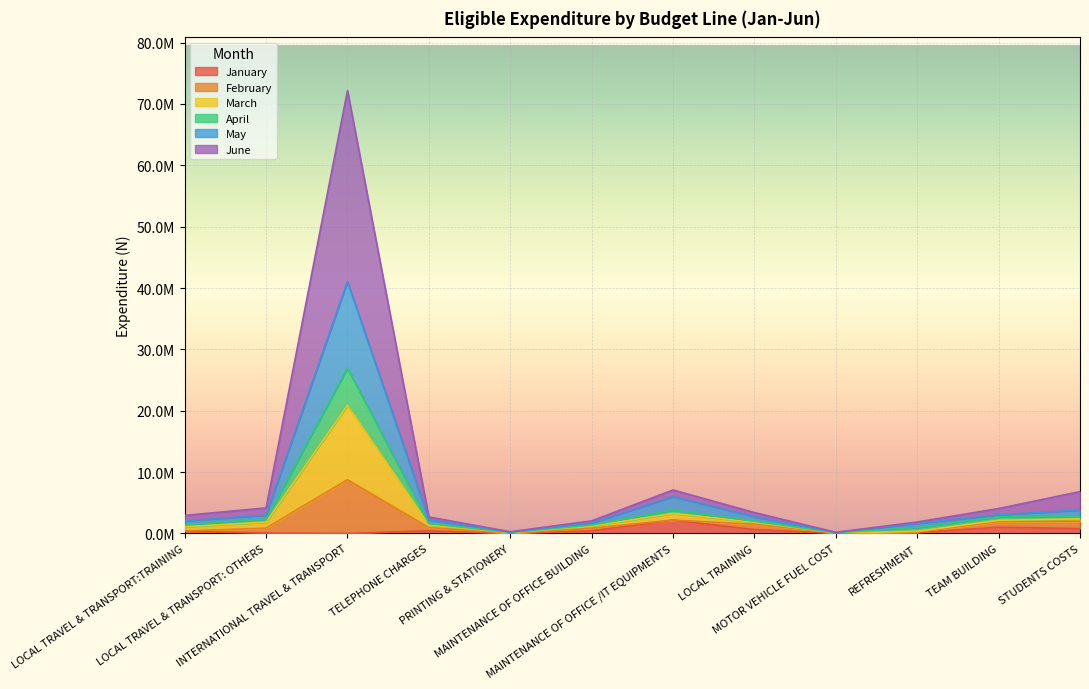

True or false: March and January intersect in this chart.

False